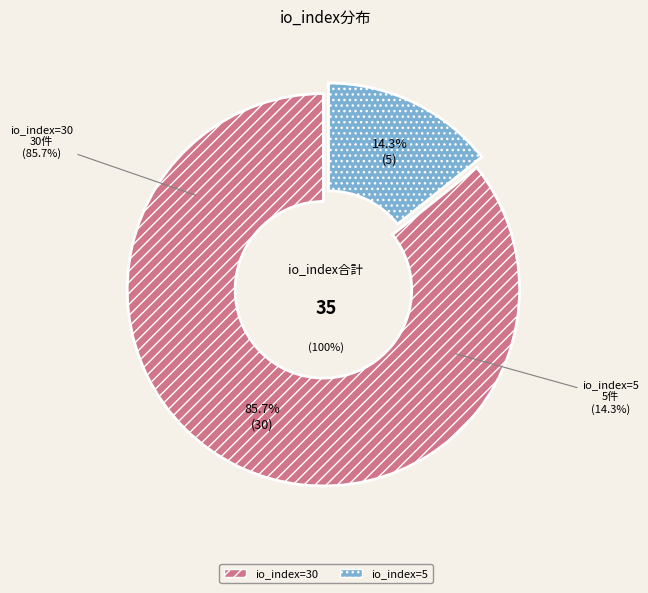

Approximately how many times larger is the value at io_index=5 compared to io_index=30?

0.2